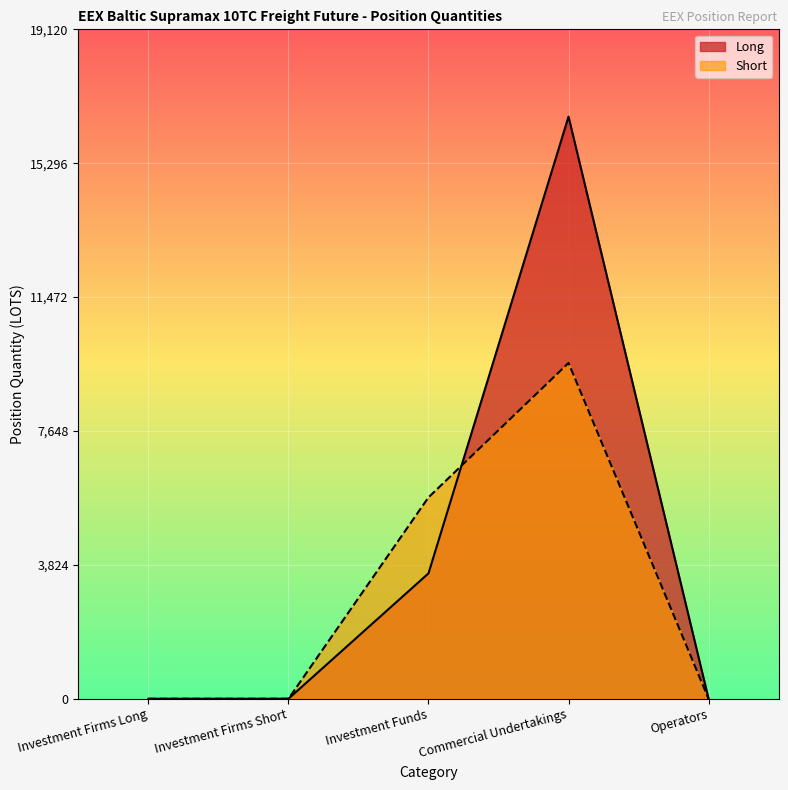

At which label is Short closest to 4795?

Investment Funds